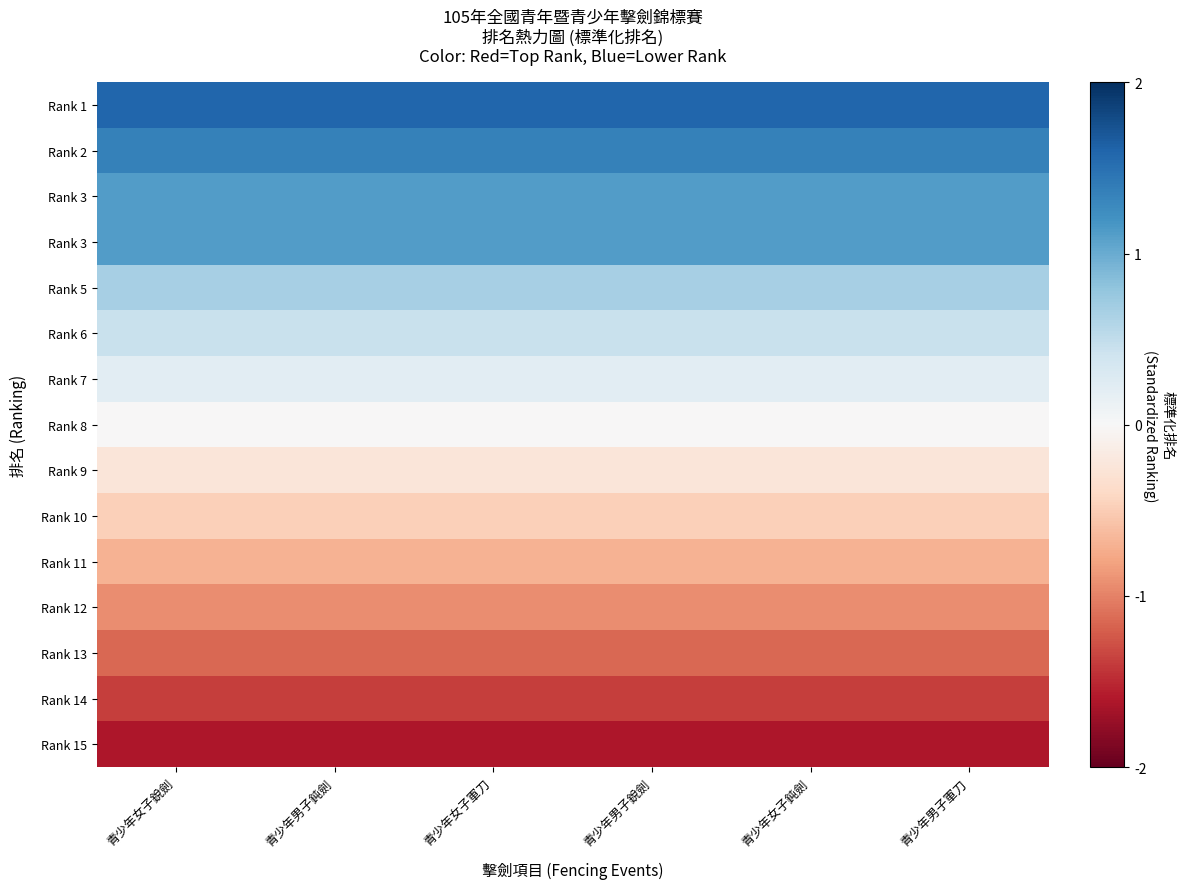

What is the maximum value shown in the chart?

1.6